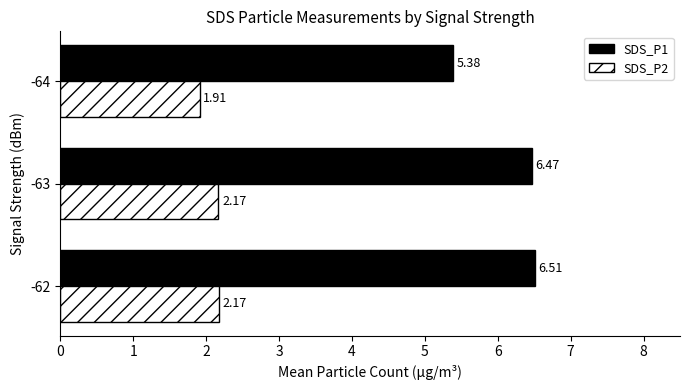

Which series changed the most between -63 and -64?

SDS_P1